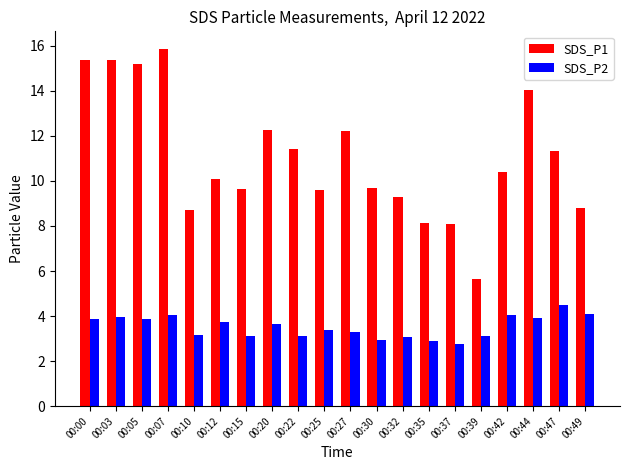

What are all the series names shown in the legend?

SDS_P1, SDS_P2